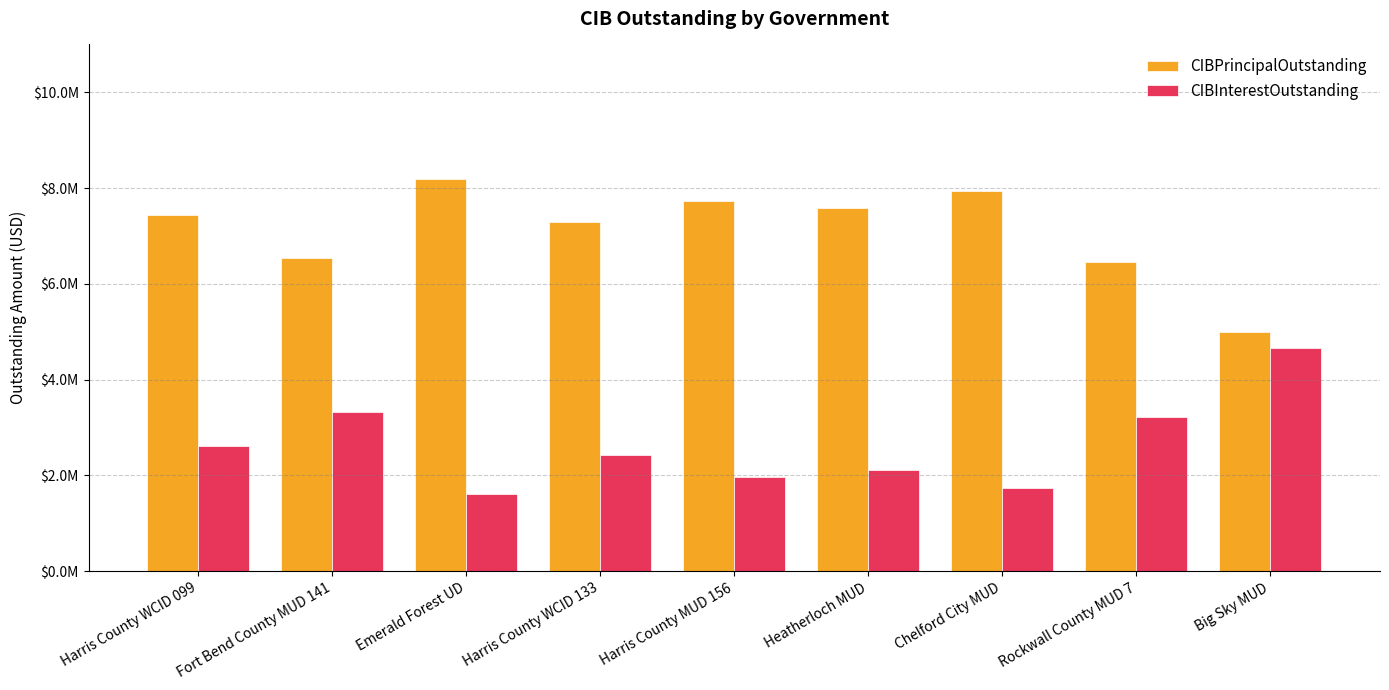

At which category does the chart reach its peak across all series?

Emerald Forest UD